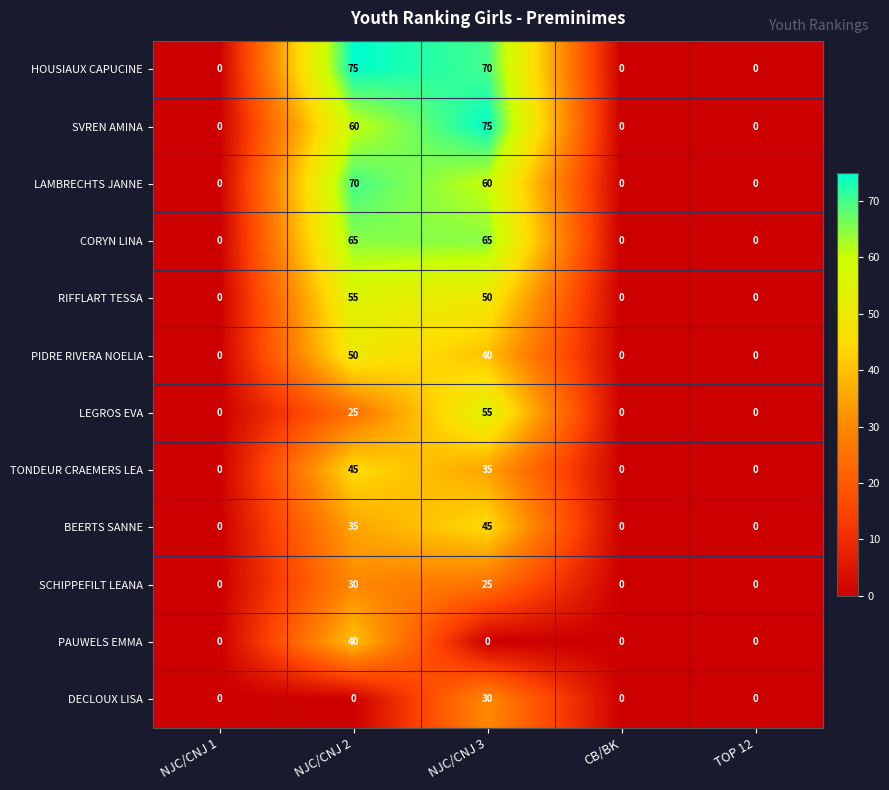

Between NJC/CNJ 1 and NJC/CNJ 3, which series saw the biggest shift?

SVREN AMINA